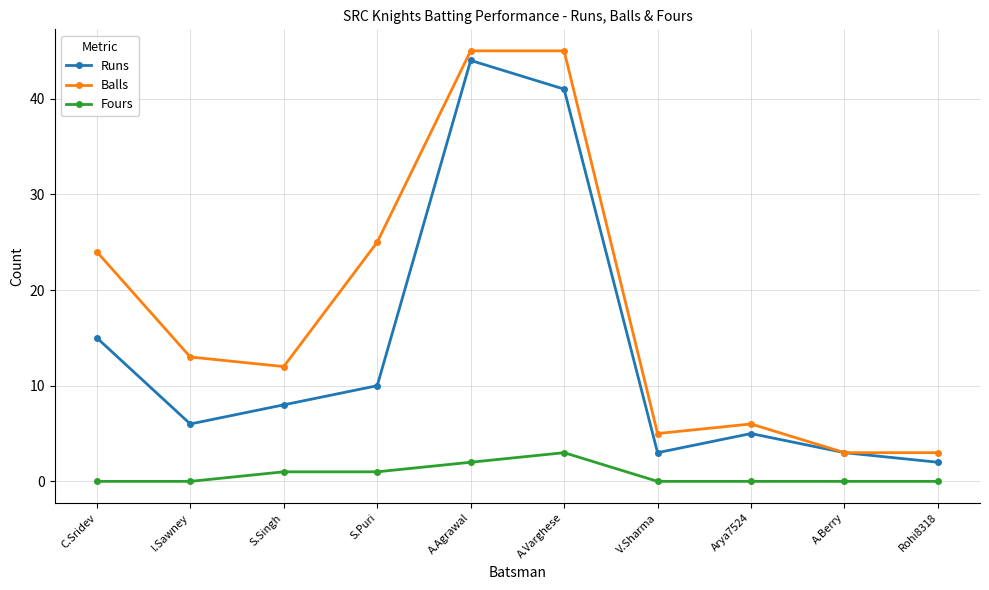

Which series has the largest total across all categories?

Balls